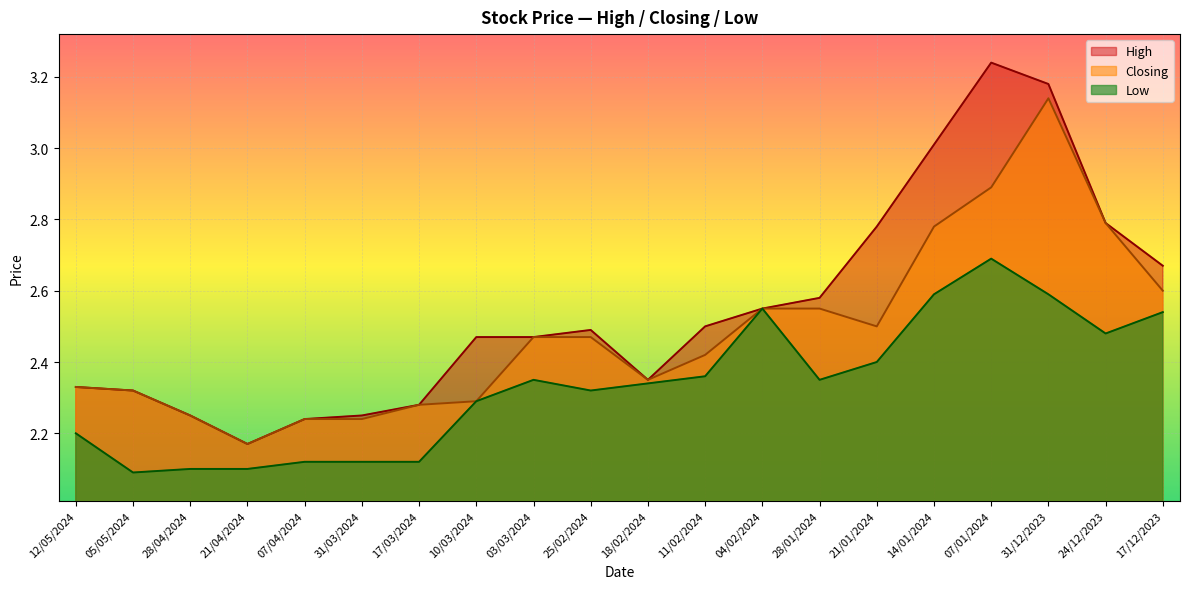

In High, how many points are higher than both neighbors (excluding endpoints)?

2